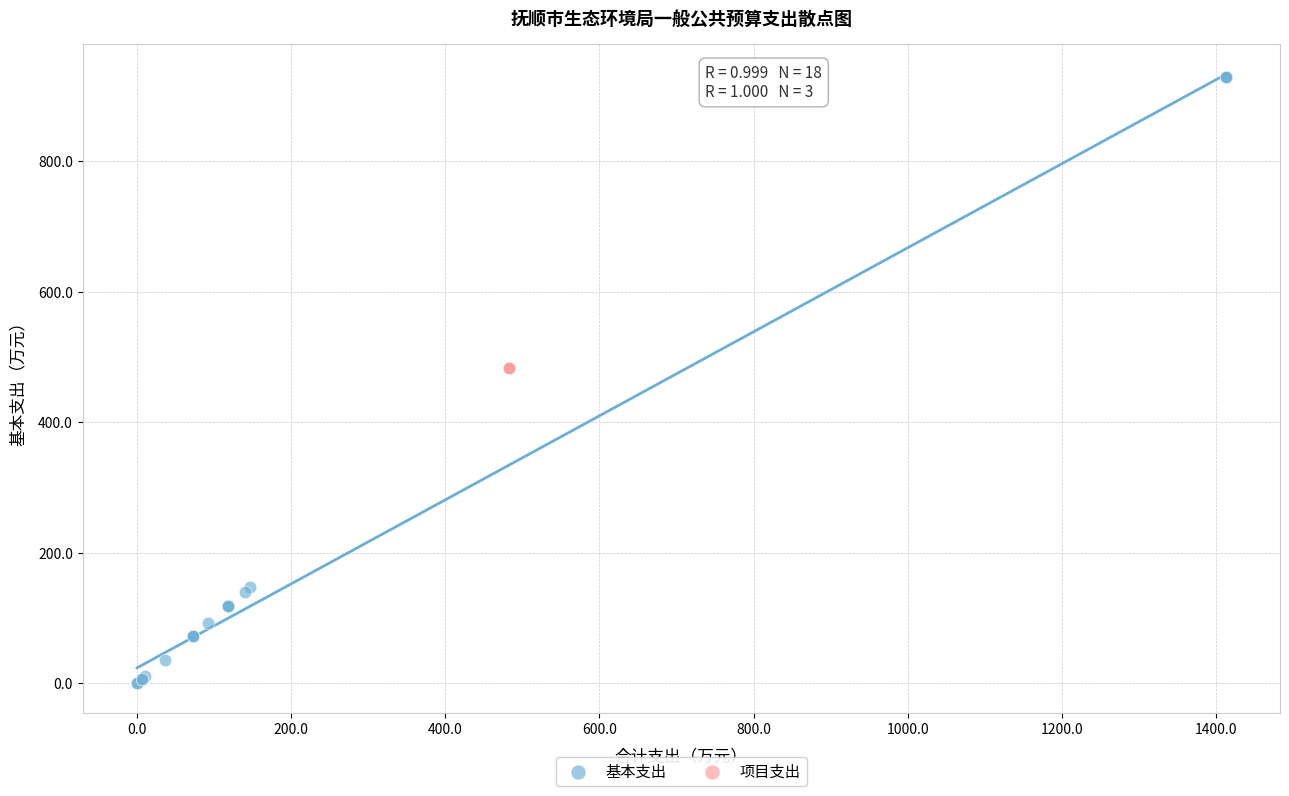

Which series contains the highest Y value?

基本支出